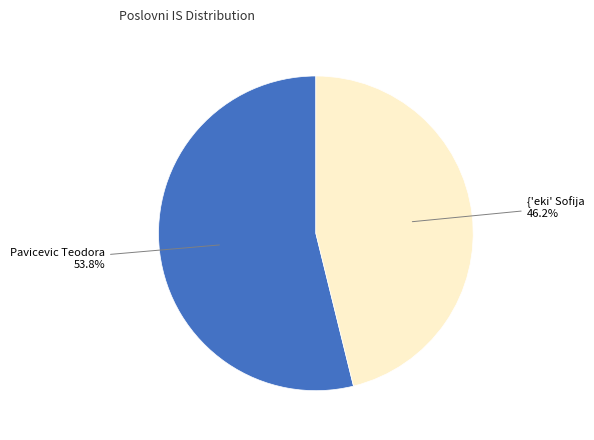

How many slices are in this pie chart?

2